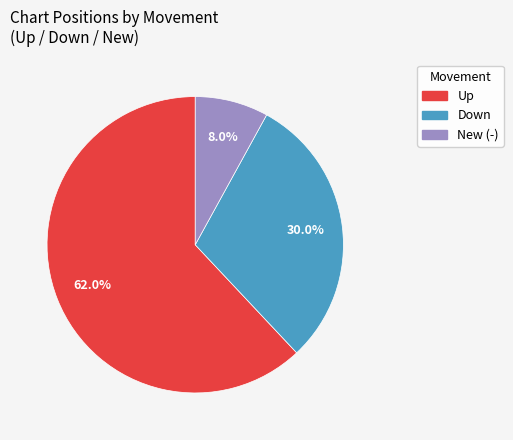

Is there any slice that represents more than half of the pie?

Yes